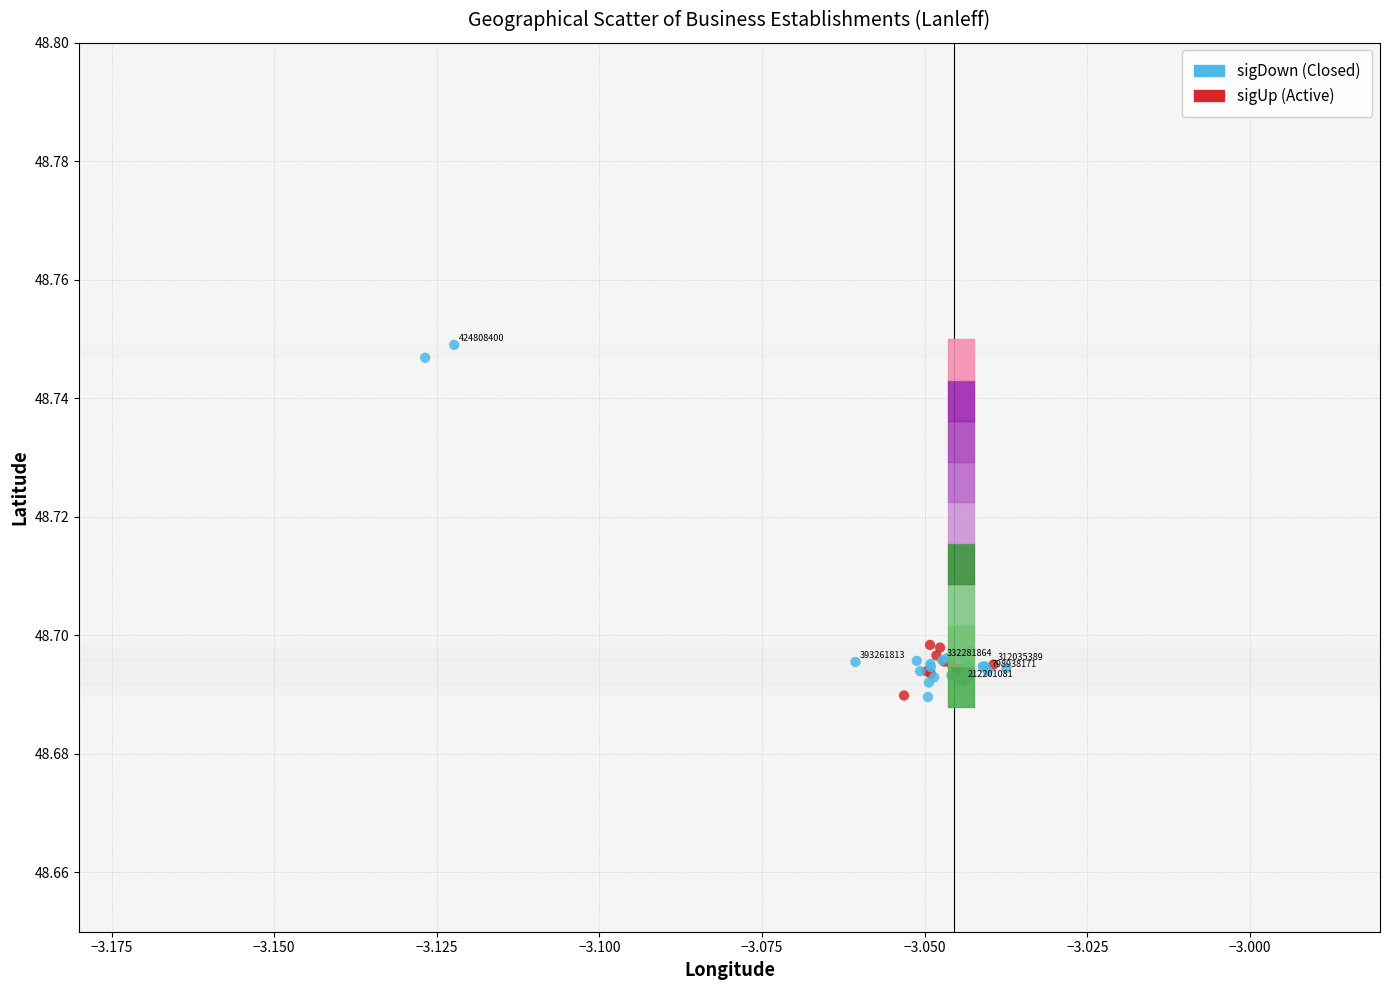

Which series has the widest spread of Y values?

sigDown (Closed)